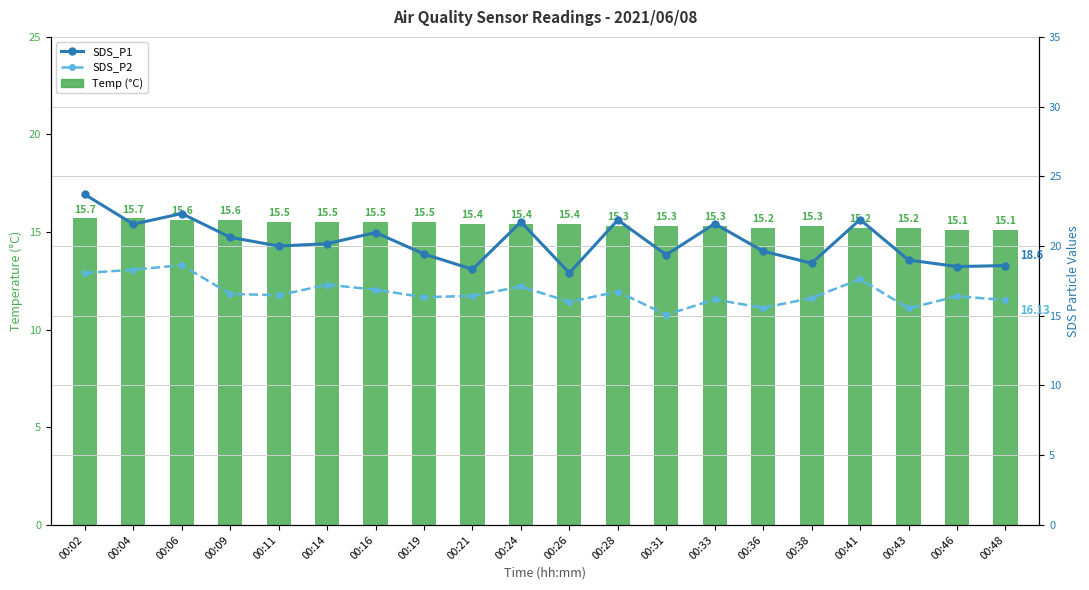

What is the difference between the highest and lowest values at 00:48?

3.5